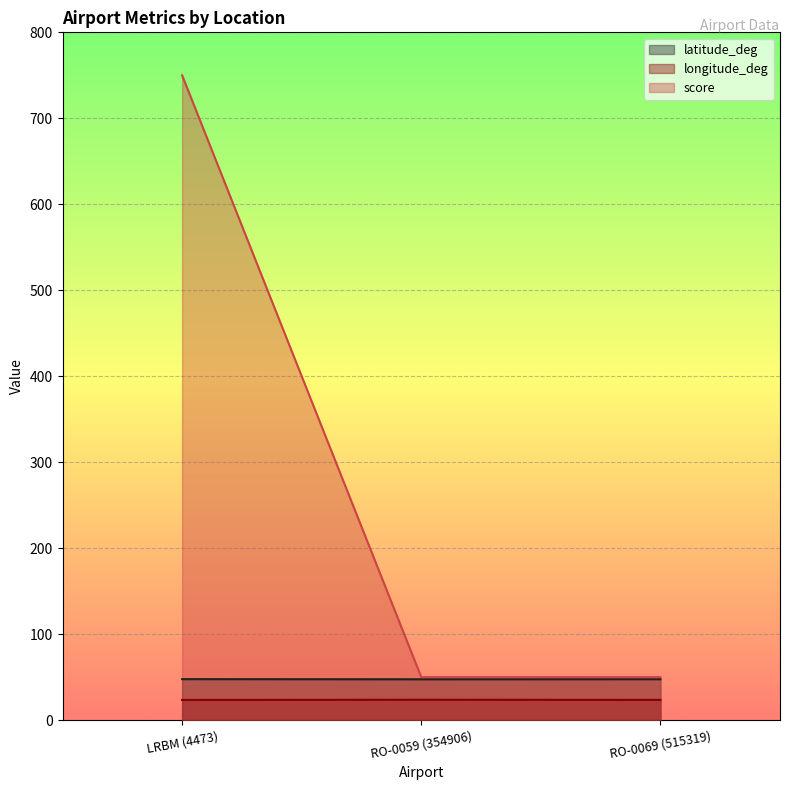

Rank the categories by longitude_deg value from lowest to highest.

LRBM (4473), RO-0069 (515319), RO-0059 (354906)